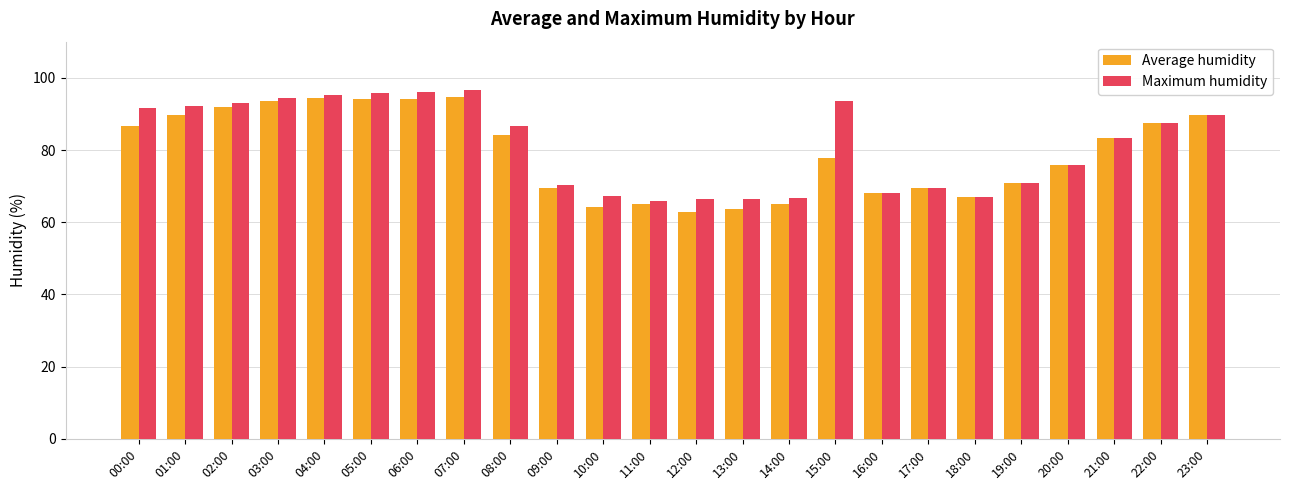

What is the minimum value for Maximum humidity?

65.9